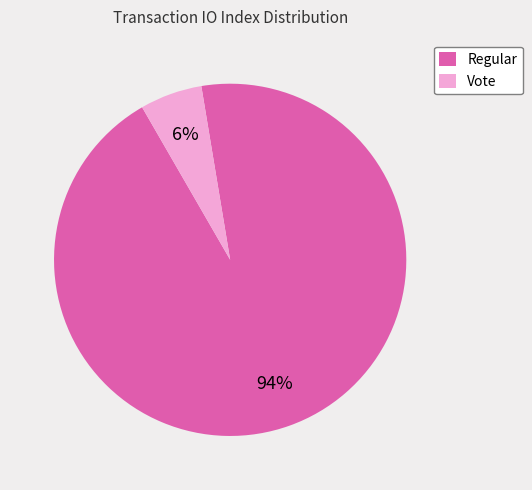

What percentage is the Vote slice, to the nearest percent?

6%